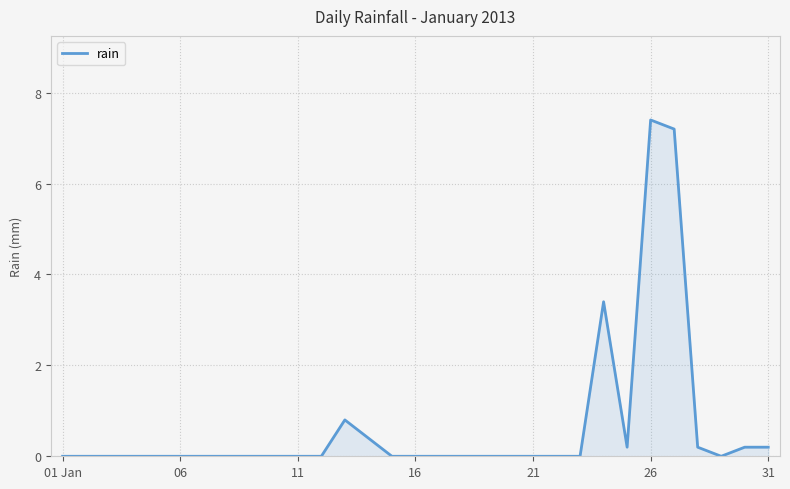

What is the maximum value shown in the chart?

7.4